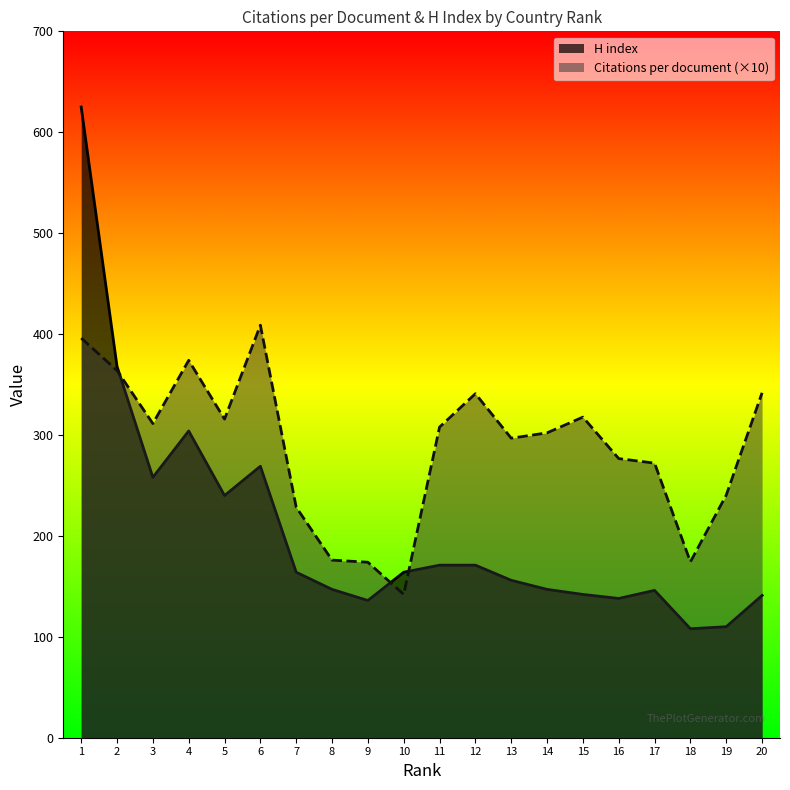

What is the sum of the Citations per document (×10) values at 1 and 7?

624.4